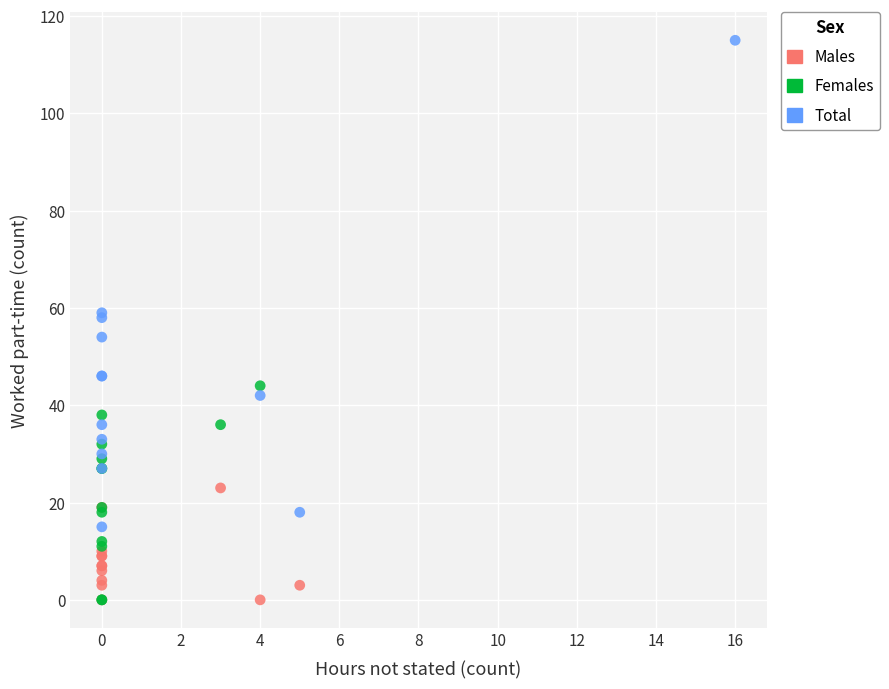

Which series has the widest spread of Y values?

Total